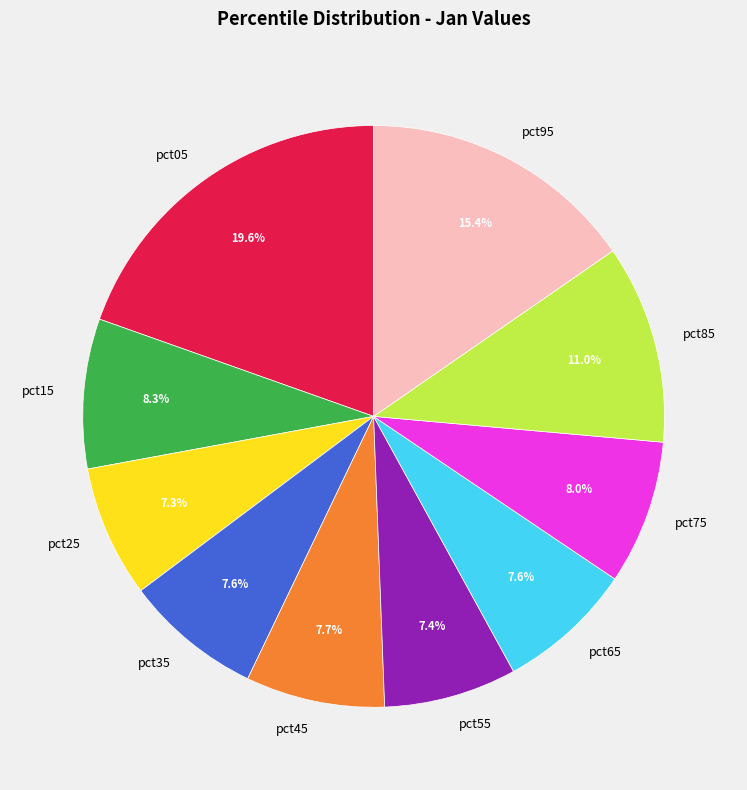

Which slice is the largest?

pct05